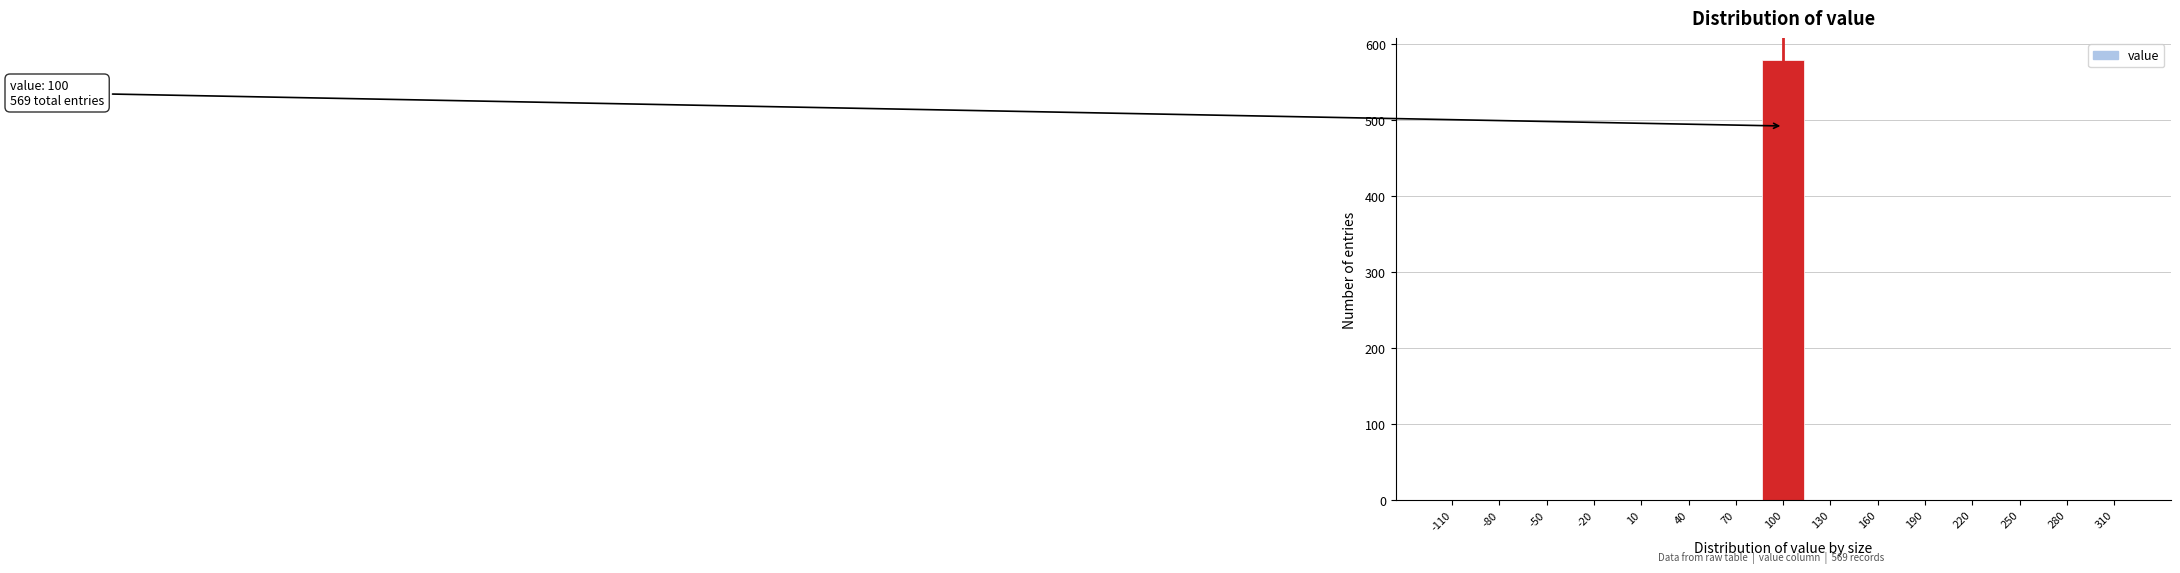

Which range on the x-axis has the tallest bar?

85 to 115